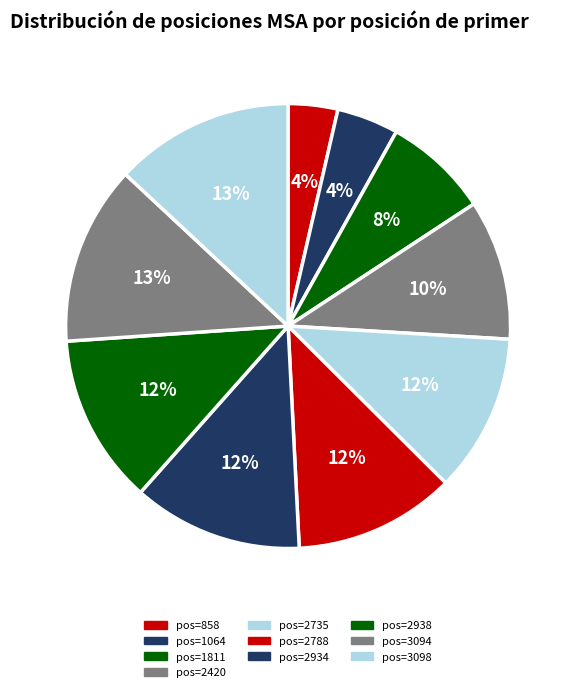

Which category has the smallest portion of the pie?

858